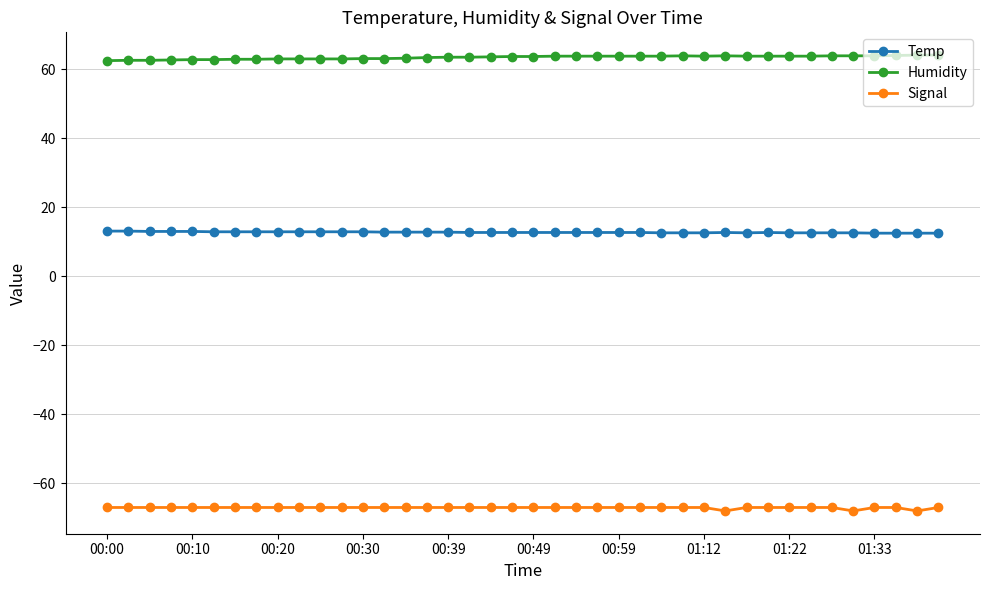

List the series in order of their overall mean, highest first.

Humidity, Temp, Signal